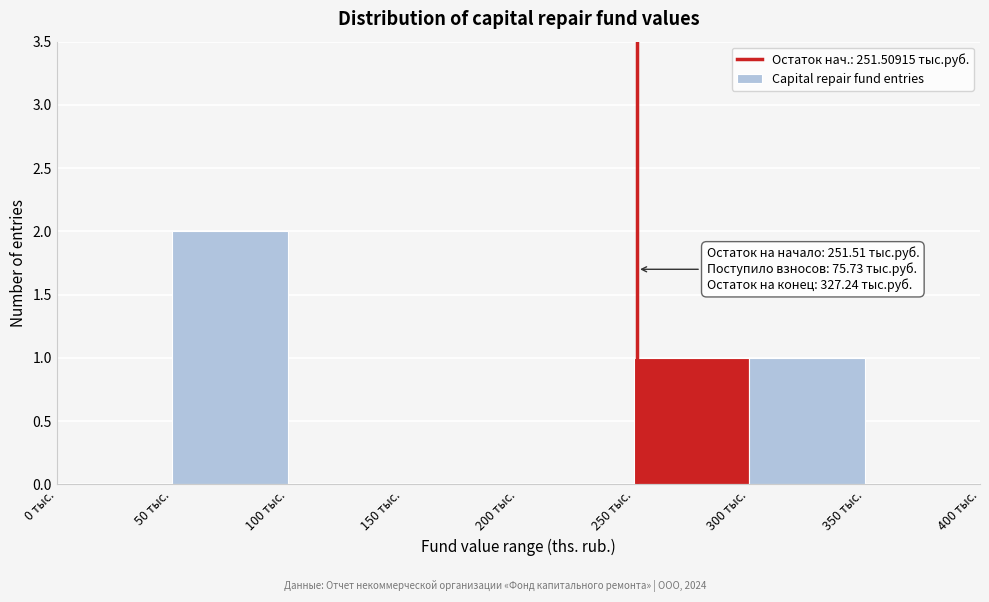

Over which range of the x-axis is the bar tallest?

50 to 100